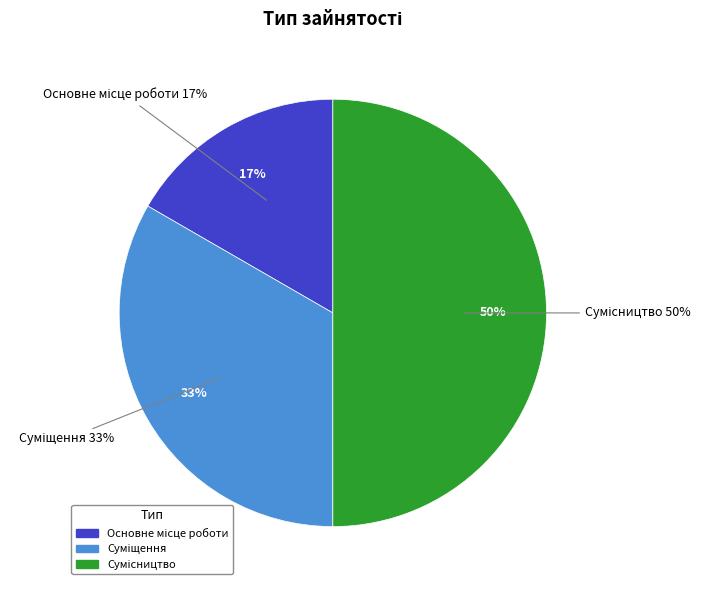

How many segments does this pie chart have?

3